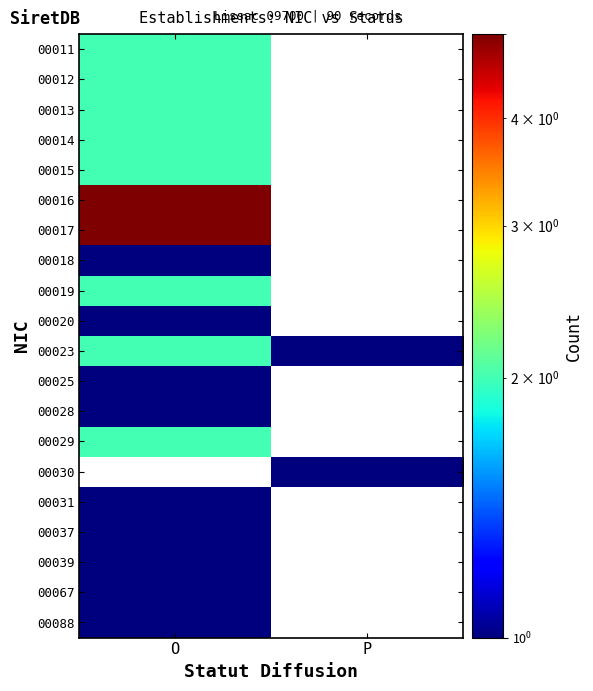

The 00013 series shows 2.0 at O. True or false?

True